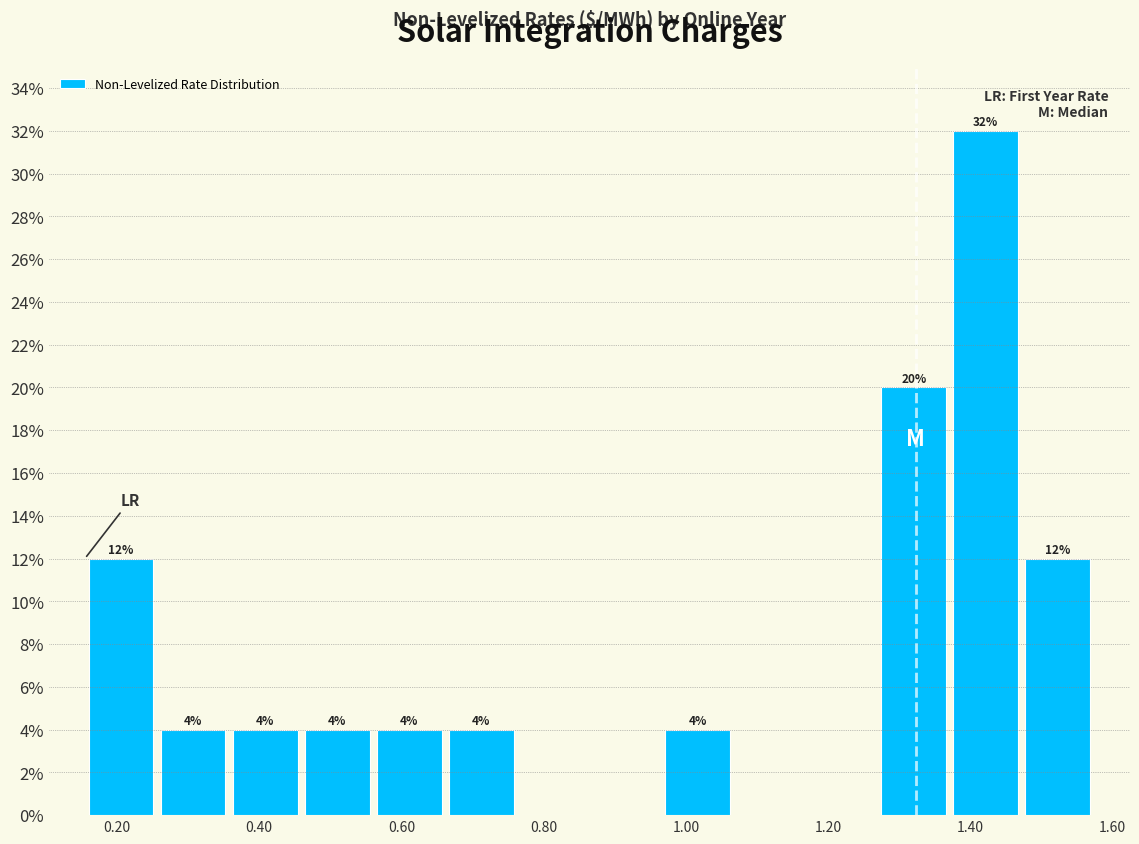

Which range on the x-axis has the tallest bar?

1.38 to 1.48